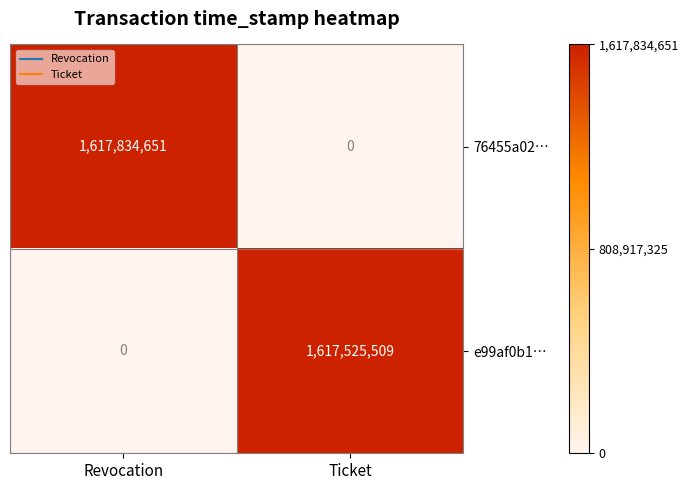

What is the spread (max minus min) of values at Revocation?

1617834651